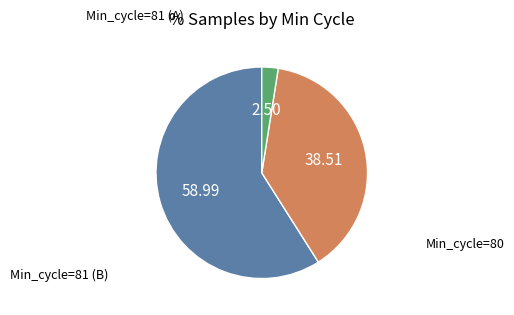

Is there a majority slice in this chart?

Yes